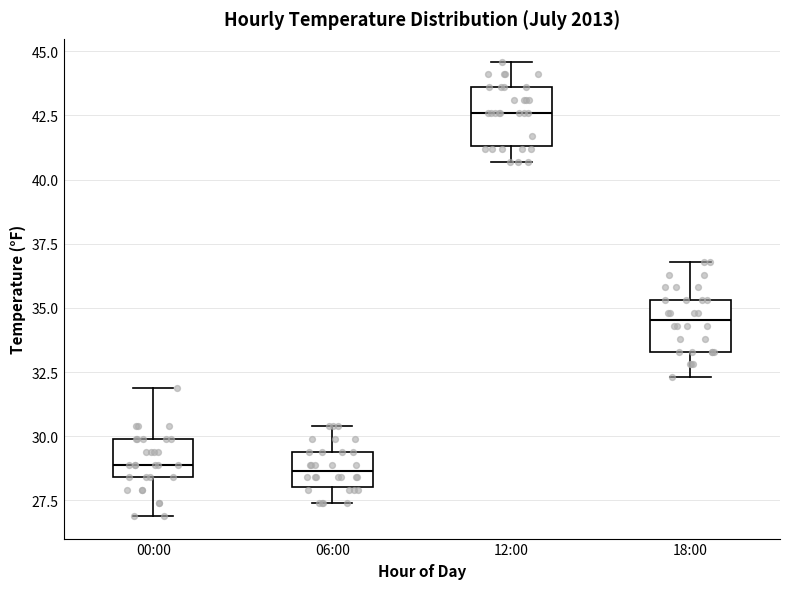

Reading left to right, transcribe this box plot: for each box, give where its median line is, the range the box spans, and where its two whiskers end, as read against the y-axis. The values are not printed on the chart, so give them approximately, as read against the axis.

00:00: median 29.0, box 28.5 to 30.0, whiskers 27.0 to 32.0
06:00: median 28.5, box 28.0 to 29.5, whiskers 27.5 to 30.5
12:00: median 42.5, box 41.5 to 43.5, whiskers 40.5 to 44.5
18:00: median 34.5, box 33.5 to 35.5, whiskers 32.5 to 37.0